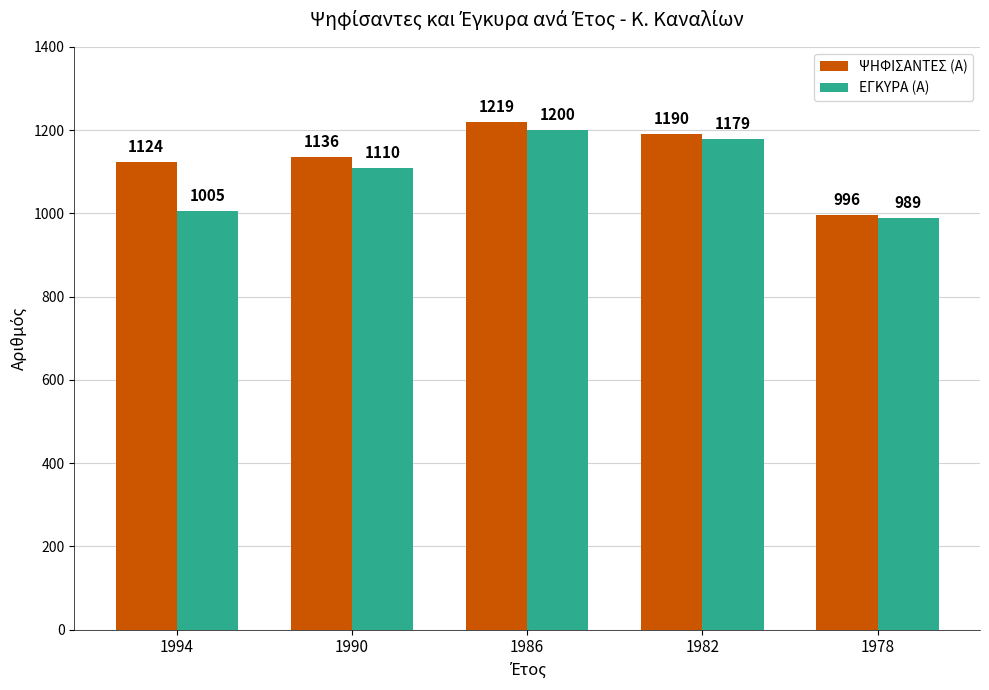

At which label is ΕΓΚΥΡΑ (Α) closest to 1094?

1990